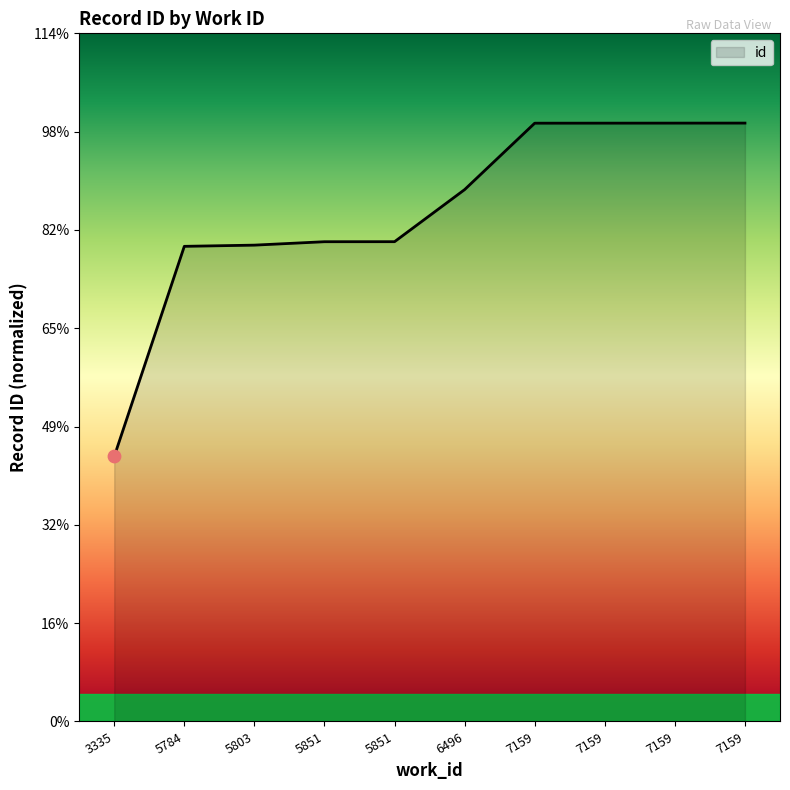

What is the change in value from 5784 to 6496?

+1843